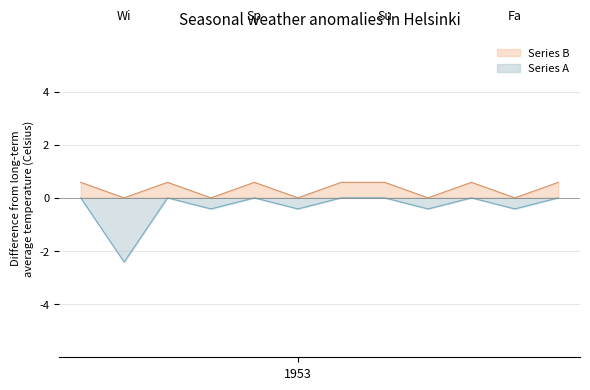

True or false: Series B and Series A intersect in this chart.

False